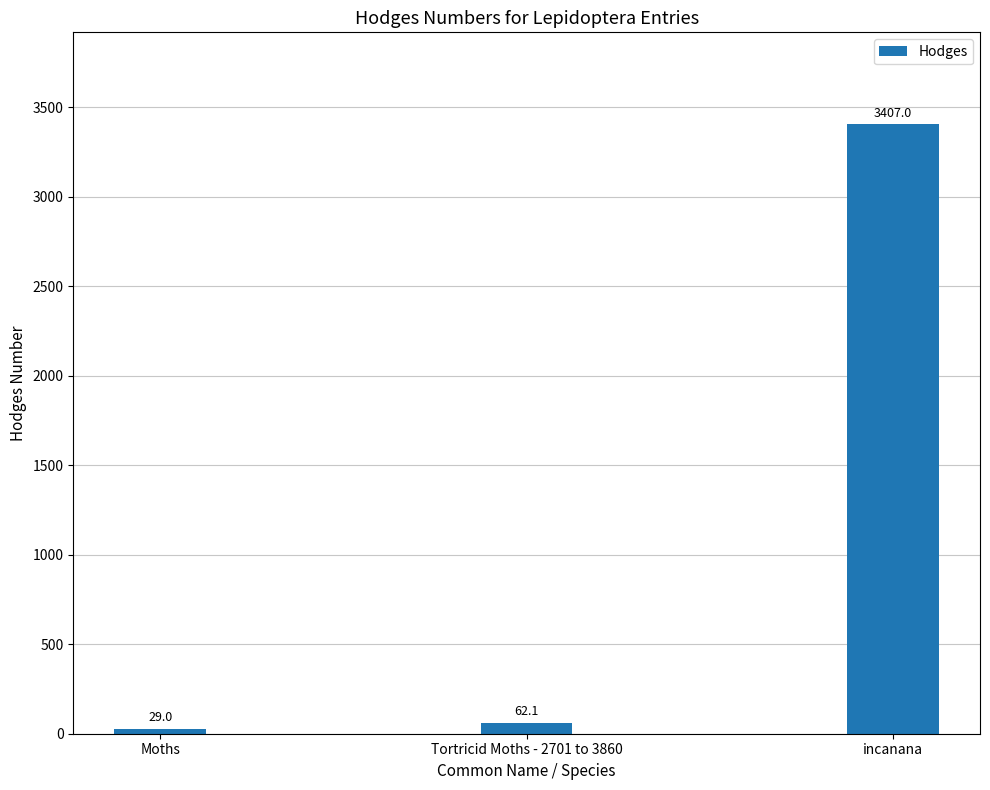

Reading right to left, list all the values displayed in this chart.

3407.0	62.1	29.0